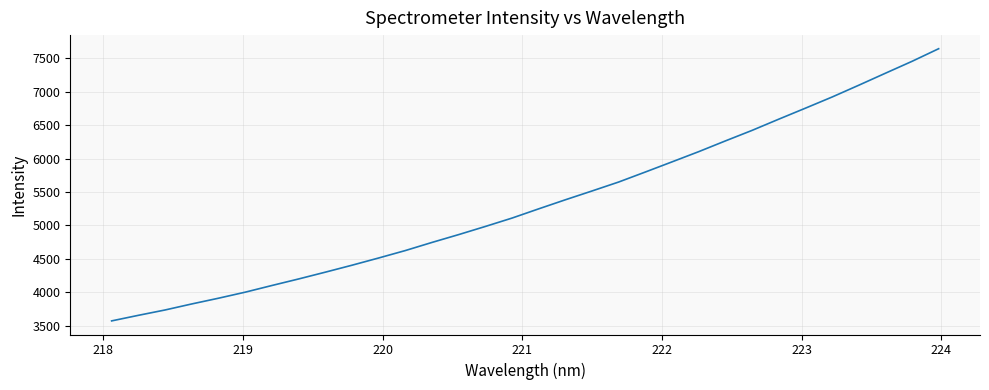

What is the greatest value displayed?

7643.7